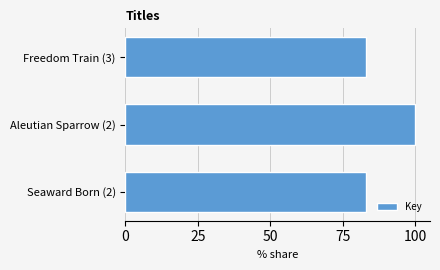

How many categories are shown in the chart?

3